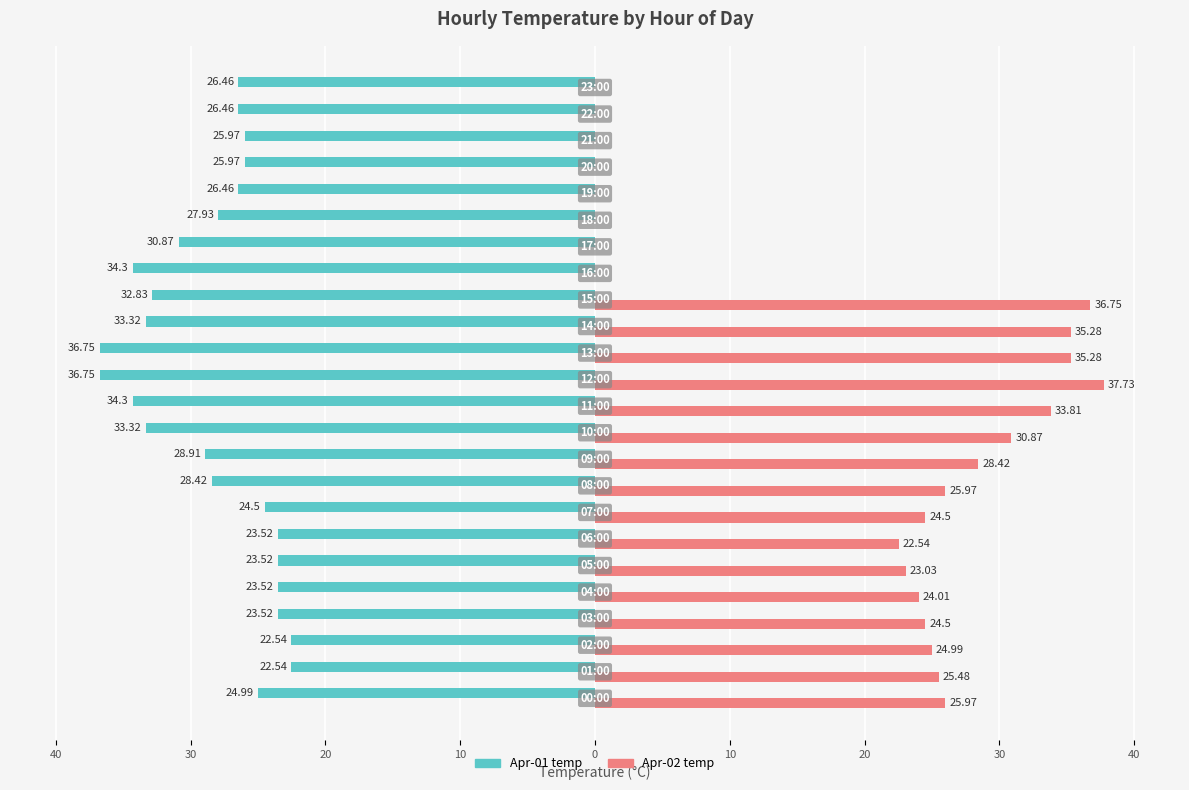

What are all the series names shown in the legend?

Apr-01 temp, Apr-02 temp